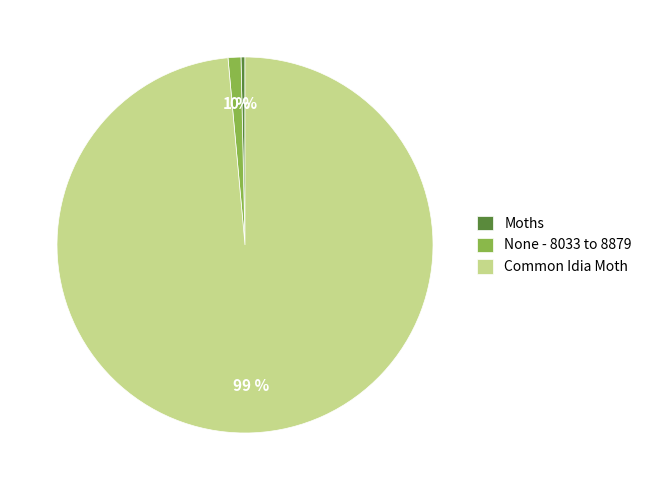

Is the sum of Moths and None - 8033 to 8879 greater than half?

No